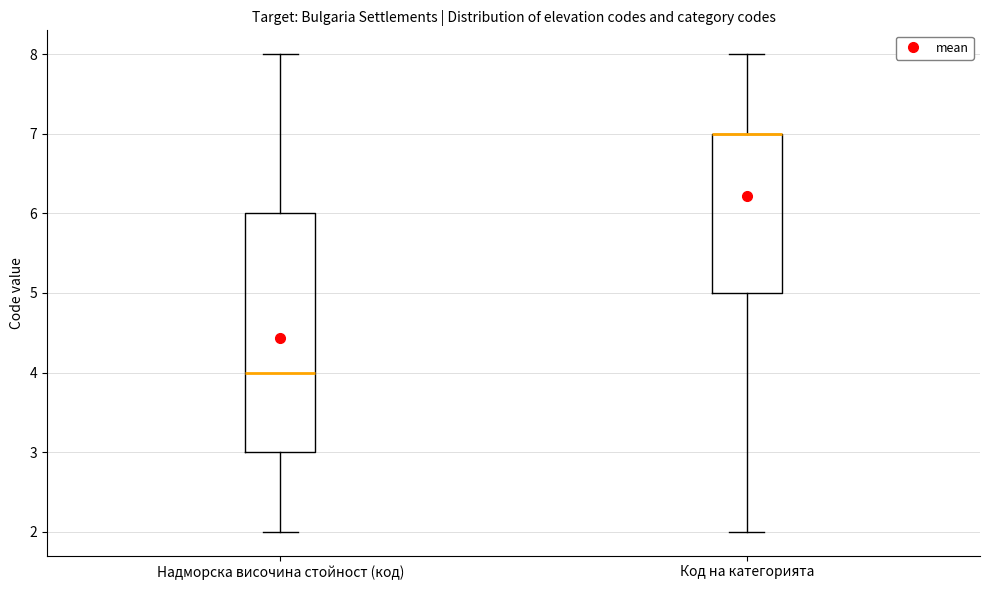

Reading left to right, transcribe this box plot: for each box, give where its median line is, the range the box spans, and where its two whiskers end, as read against the y-axis. The values are not printed on the chart, so give them approximately, as read against the axis.

Надморска височина стойност (код): median 4, box 3 to 6, whiskers 2 to 8
Код на категорията: median 7 (drawn on the box's upper edge), box 5 to 7, whiskers 2 to 8